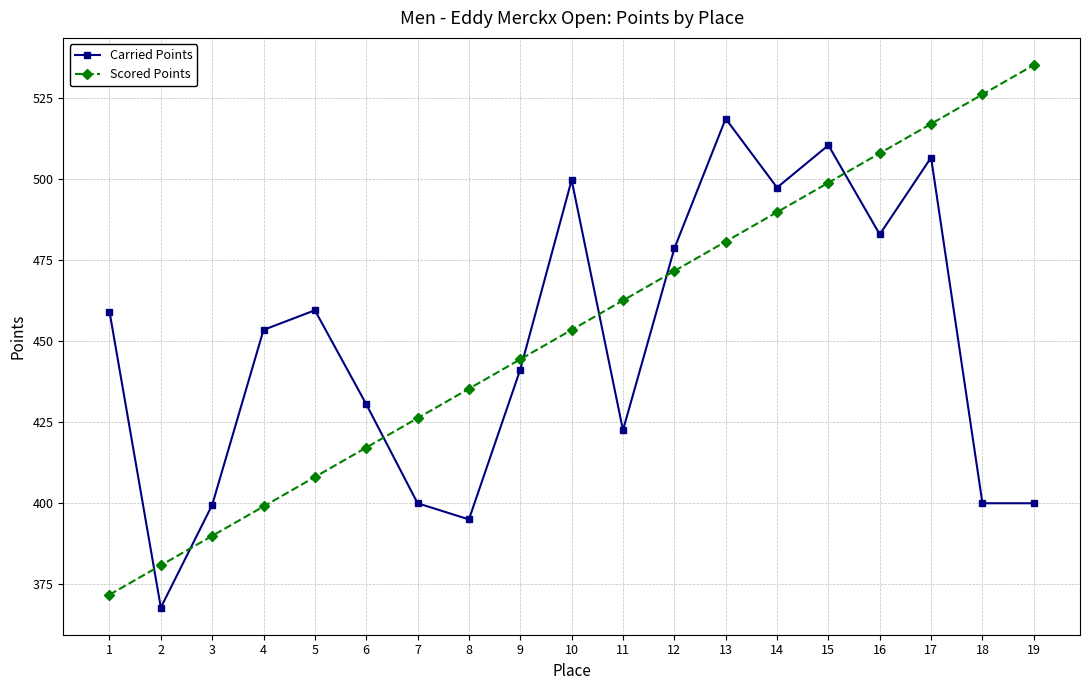

True or false: Scored Points and Carried Points cross at least once.

True